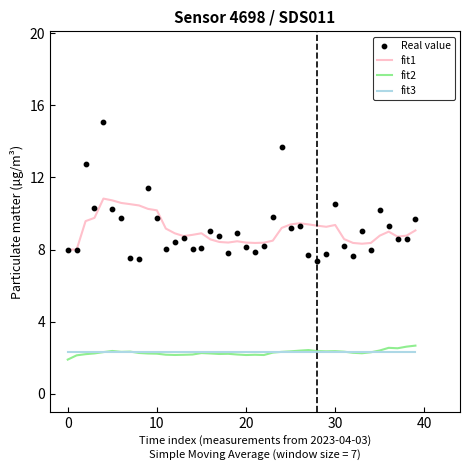

Which series has the largest total across all categories?

Real value